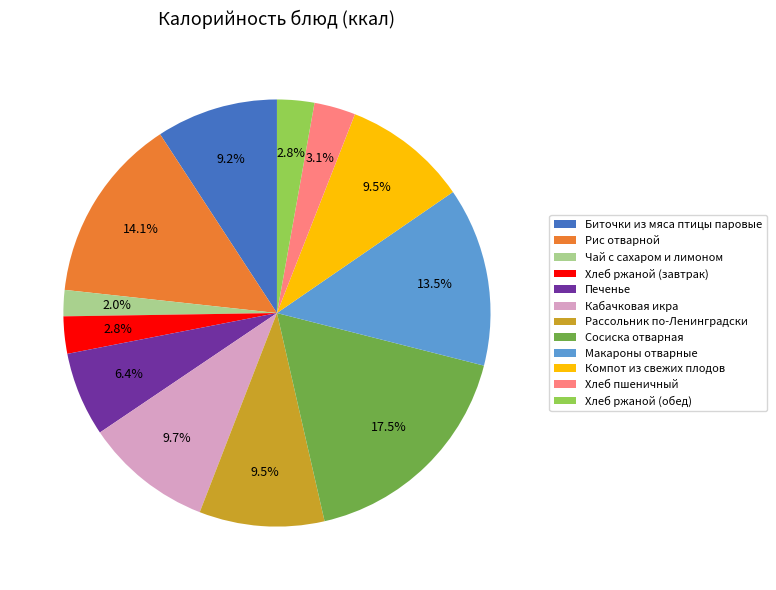

Is it true that Компот из свежих плодов is 1% of the pie?

False